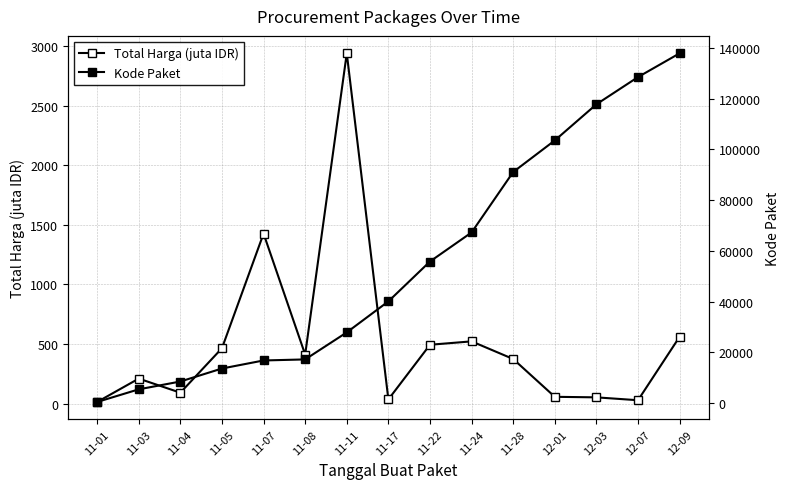

True or false: Kode Paket has more than 2 interior local peaks.

False